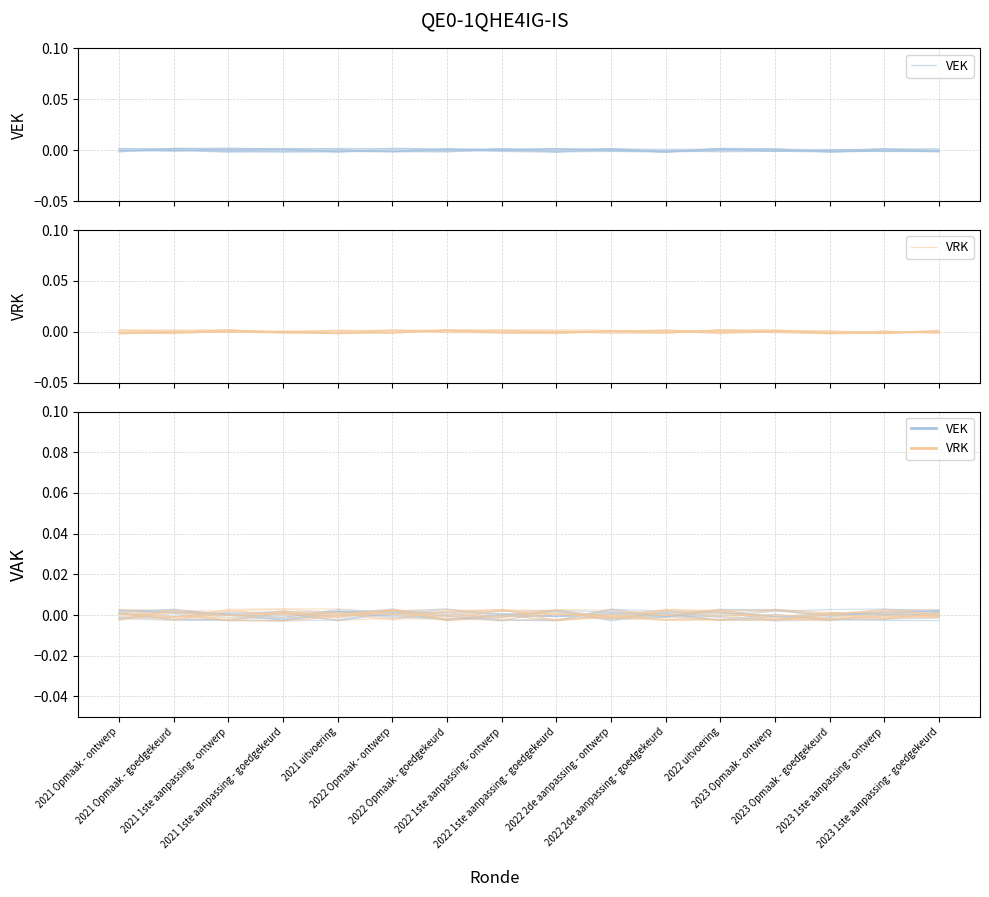

Which series has the largest range (max minus min)?

VRK